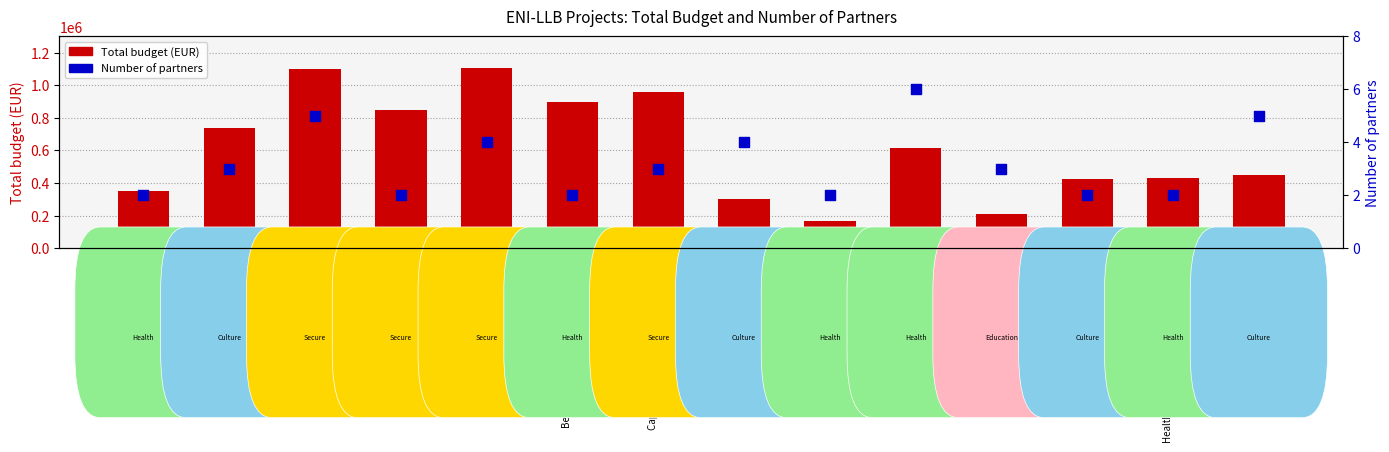

Which series has the largest total across all categories?

Total budget (EUR)